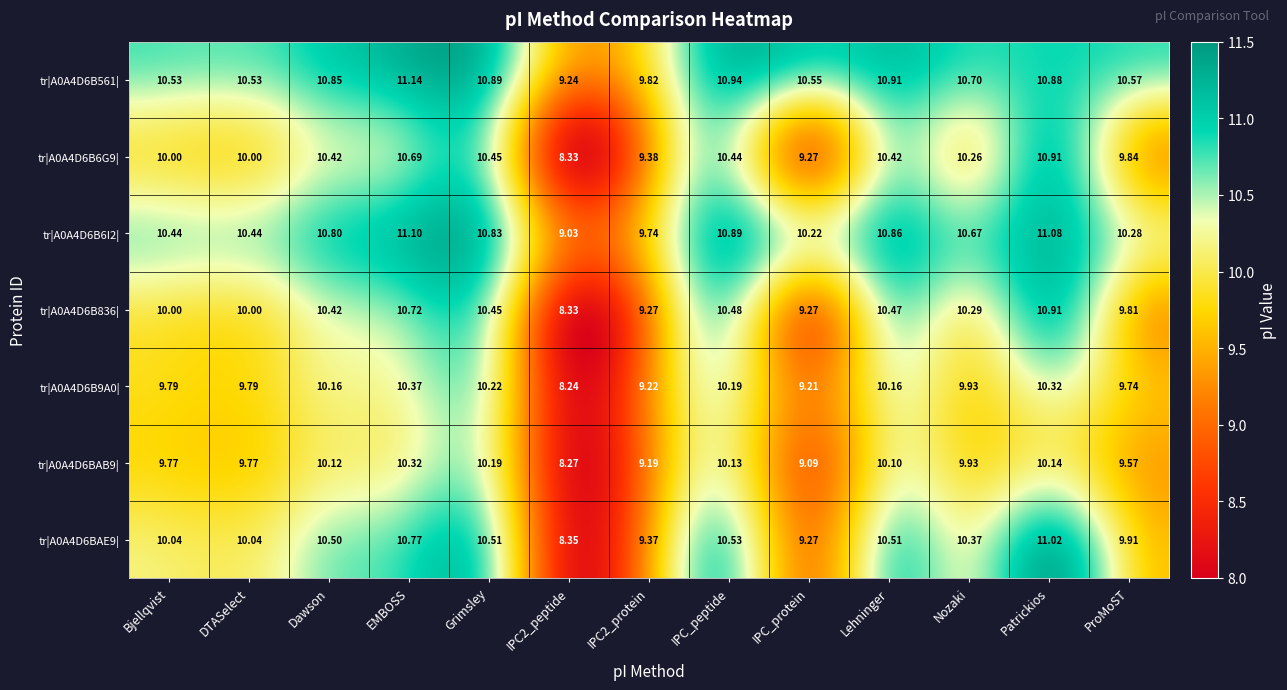

Which category has the highest value in the tr|A0A4D6B6I2| series?

EMBOSS